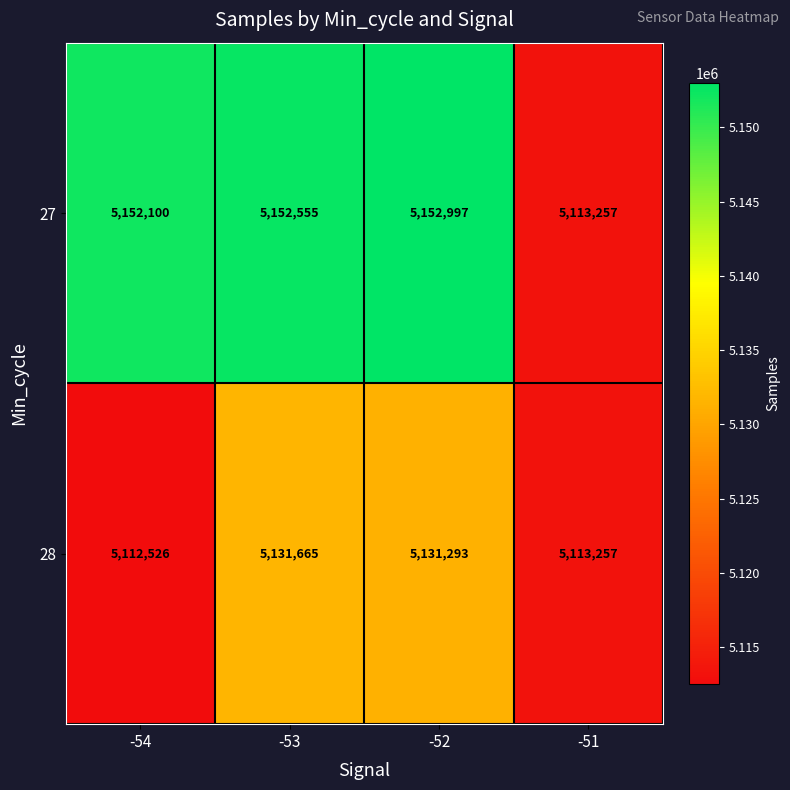

At which category does the chart reach its peak across all series?

-52